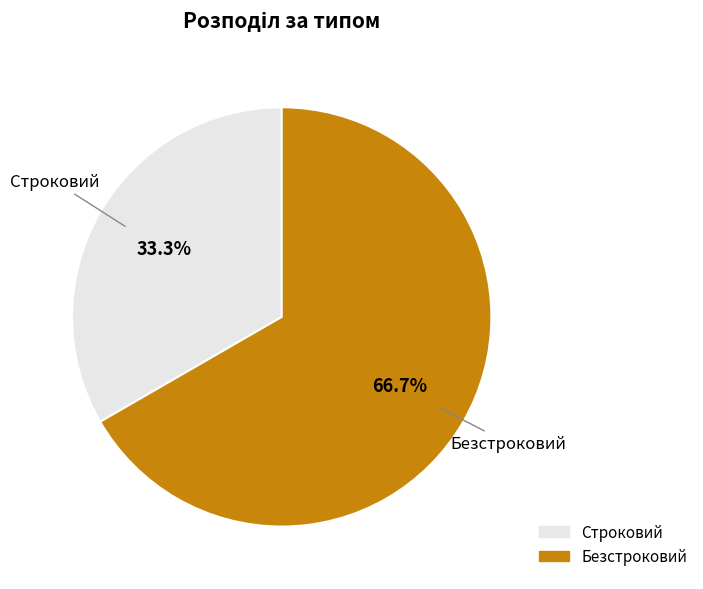

Which category accounts for the majority?

Безстроковий